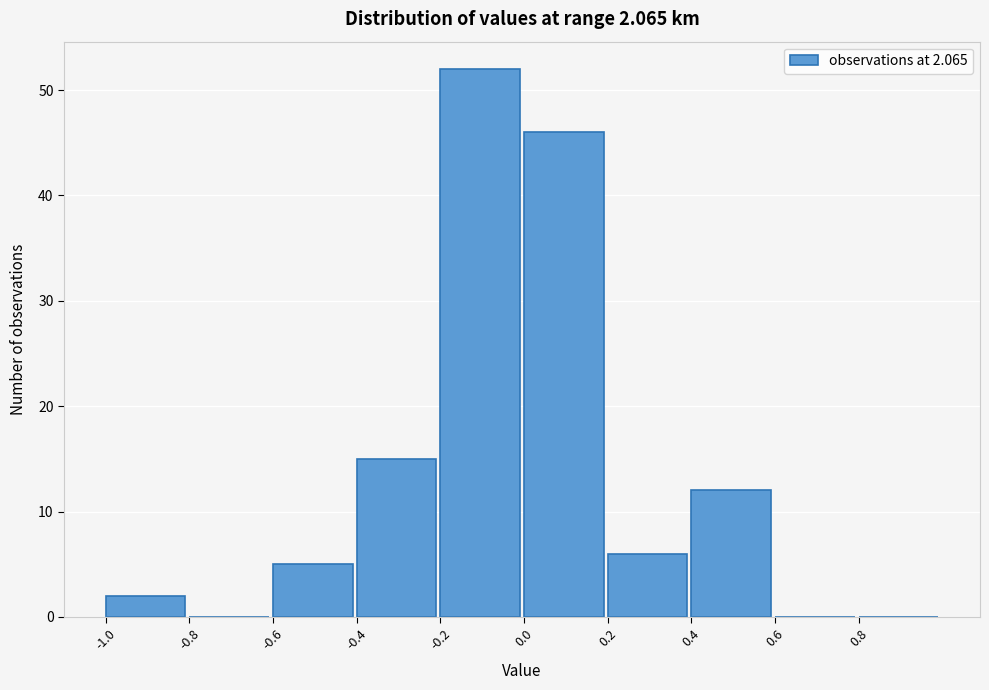

Reading left to right, transcribe this chart: for each bar, give the range it covers on the x-axis and its height. The values are not printed on the chart, so give them approximately, as read against the axis.

-1.0 to -0.8: 2
-0.8 to -0.6: 0
-0.6 to -0.4: 5
-0.4 to -0.2: 15
-0.2 to 0.0: 52
0.0 to 0.2: 46
0.2 to 0.4: 6
0.4 to 0.6: 12
0.6 to 0.8: 0
0.8 to 1.0: 0